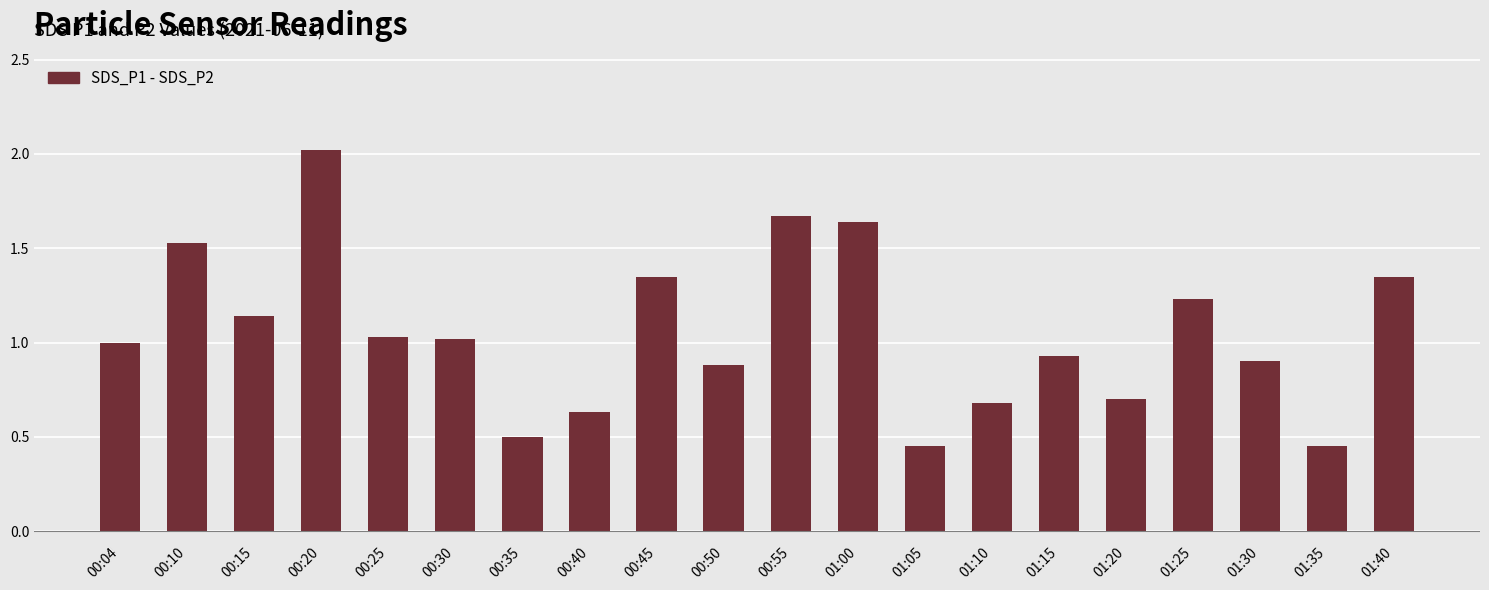

What position from the right is 00:50?

11